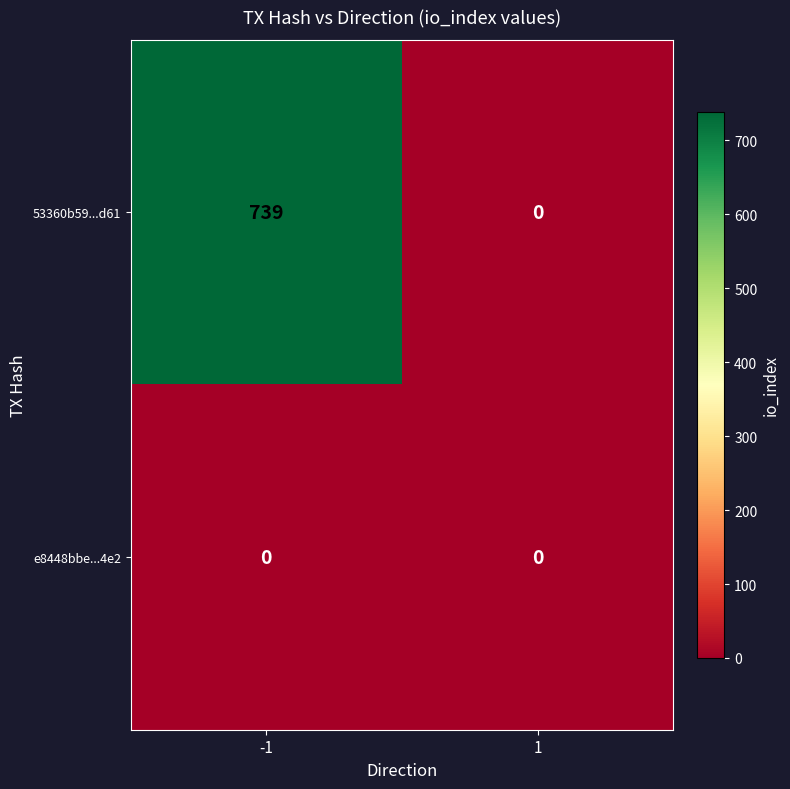

Which series changed the most between -1 and 1?

53360b59...d61